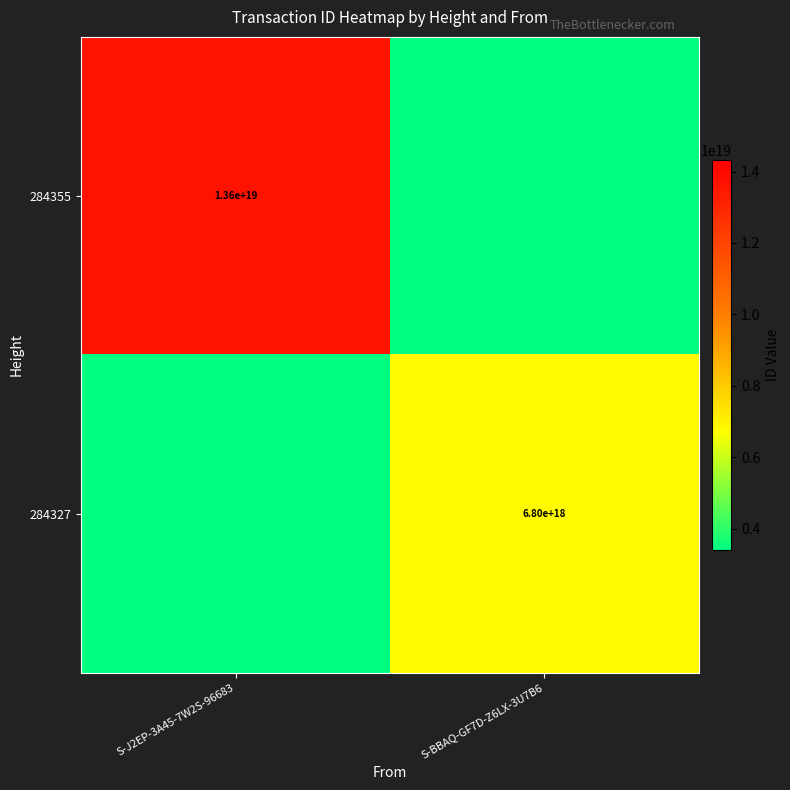

Is the value of 284327 at S-BBAQ-GF7D-Z6LX-3U7B6 greater than the value of 284355 at S-J2EP-3A45-7W2S-96683?

No